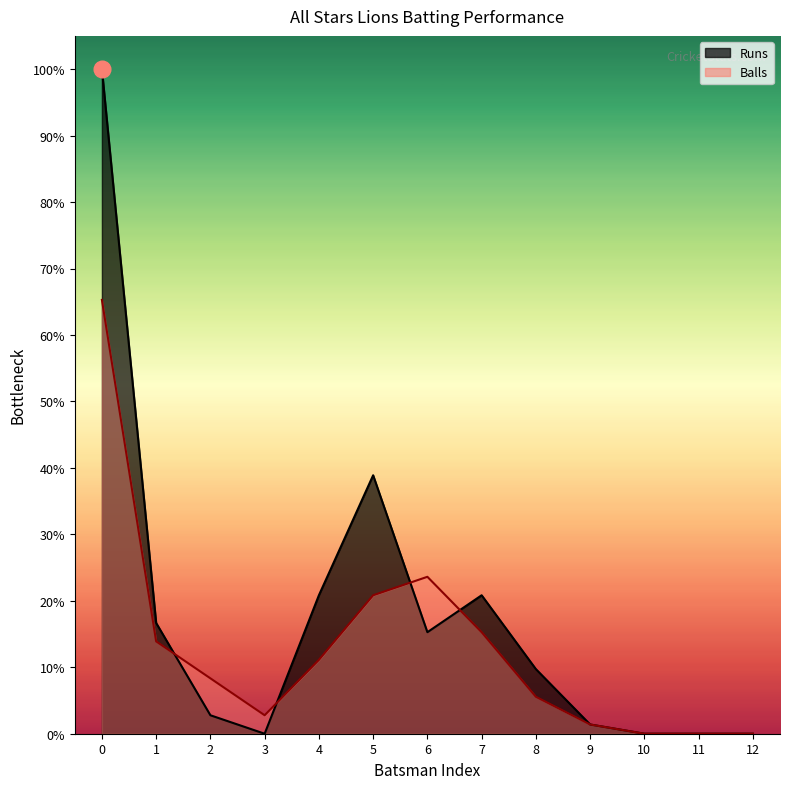

Reading left to right, extract all data points from this chart.

Runs: 72	12	2	0	15	28	11	15	7	1	0	0	0
Balls: 47	10	6	2	8	15	17	11	4	1	0	0	0